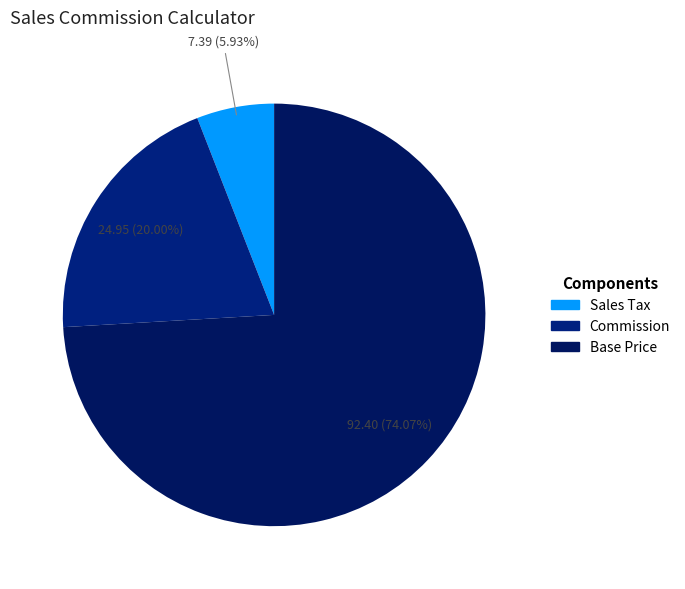

Between Commission and Base Price, which is larger?

Base Price